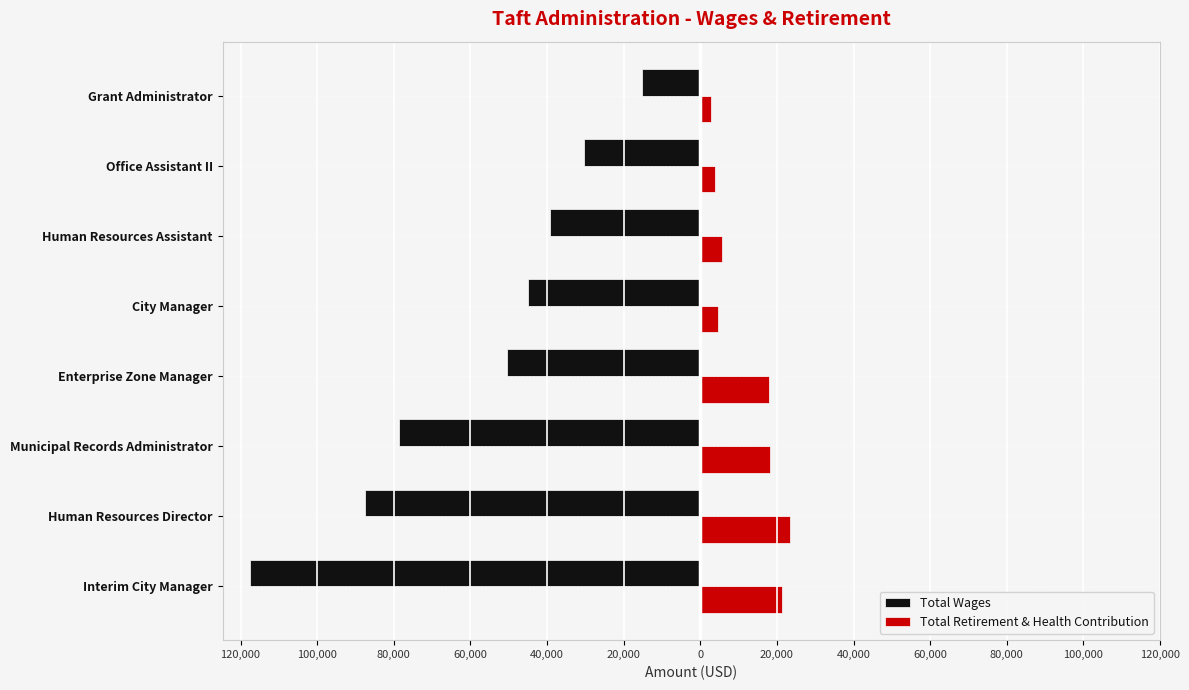

What is the sum of all Total Wages values?

-463999